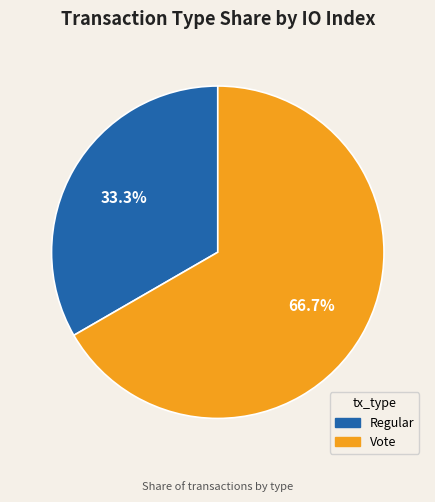

Which category has the biggest portion of the pie?

Vote